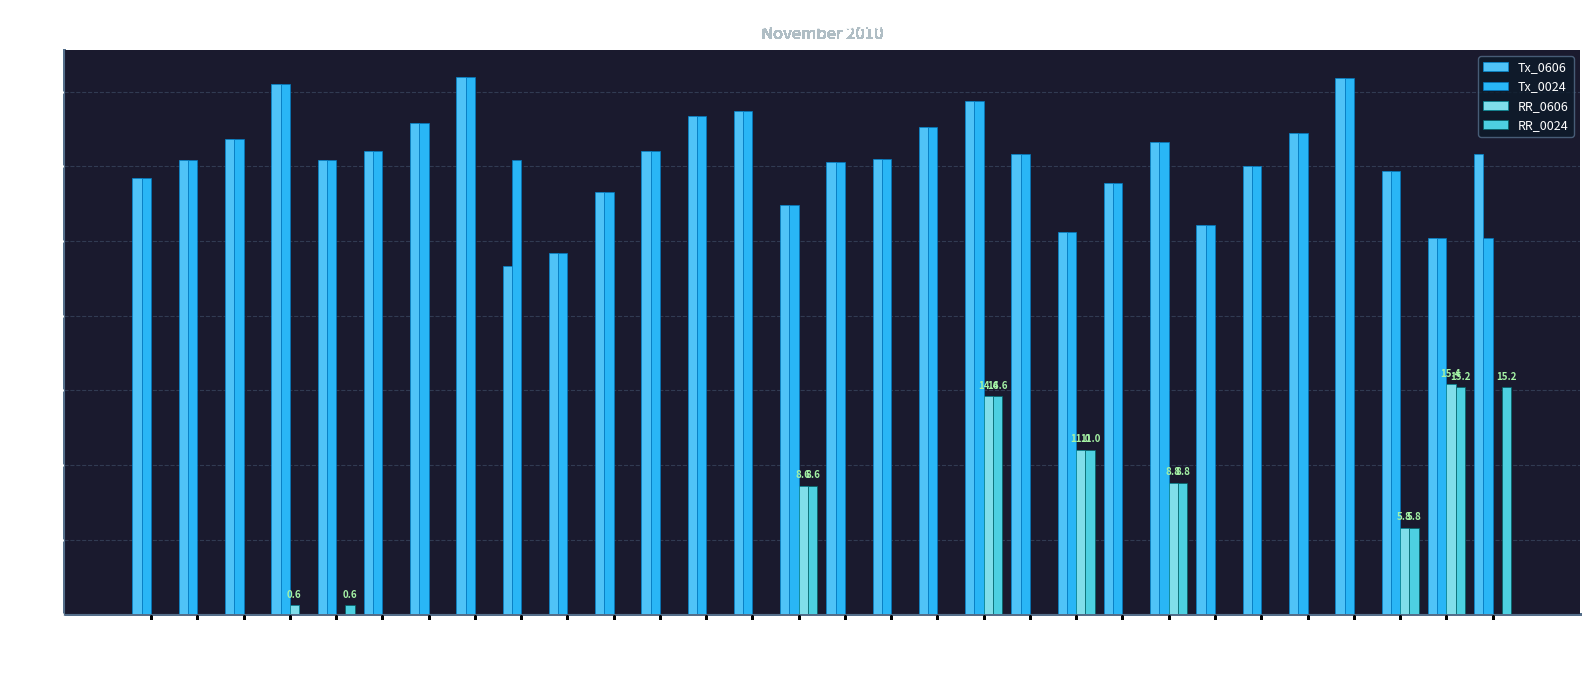

How many groups of bars are there?

30